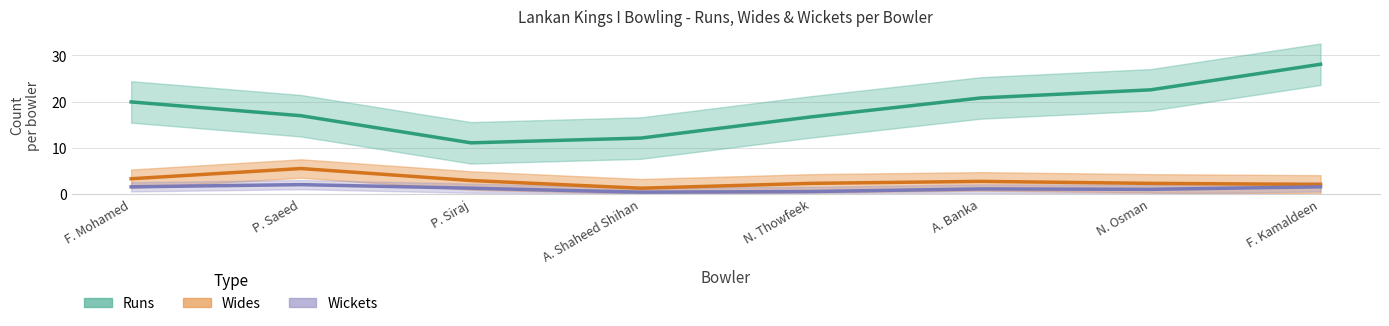

True or false: Wides and Wickets cross at least once.

False